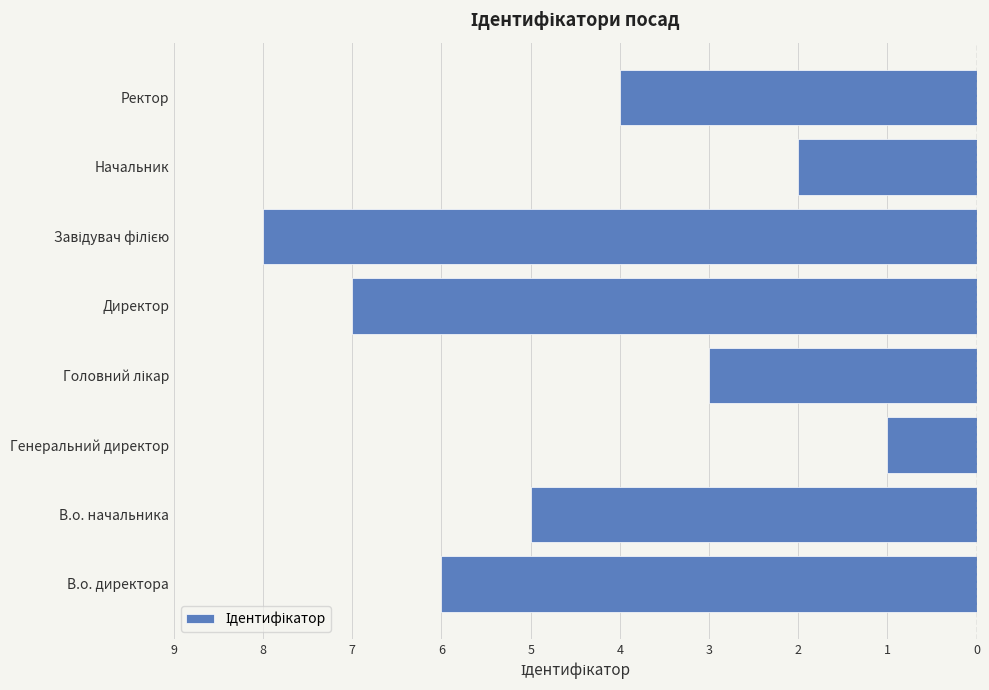

Count the number of data series in this chart.

1